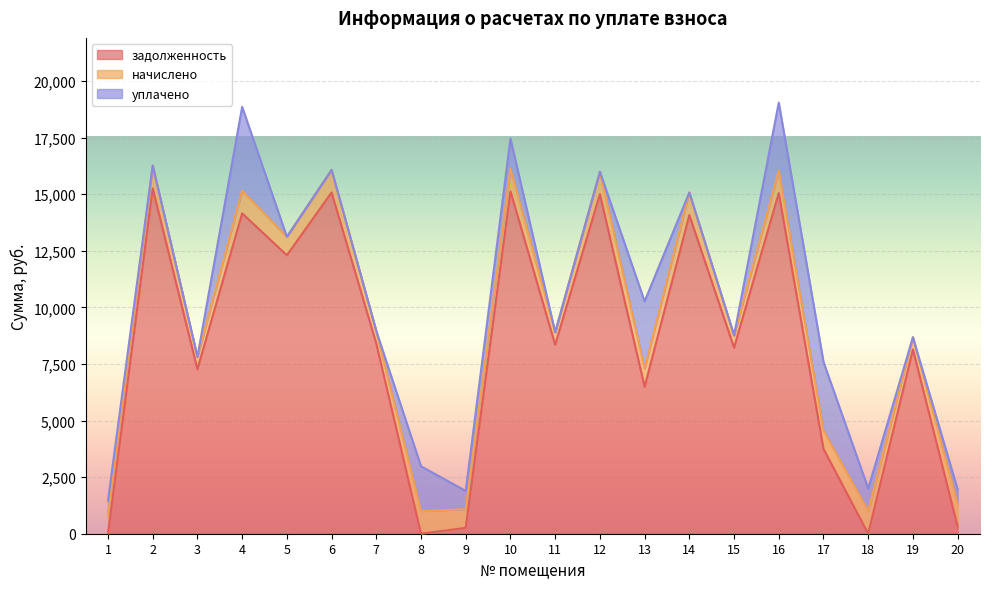

At which category does the chart reach its minimum across all series?

1